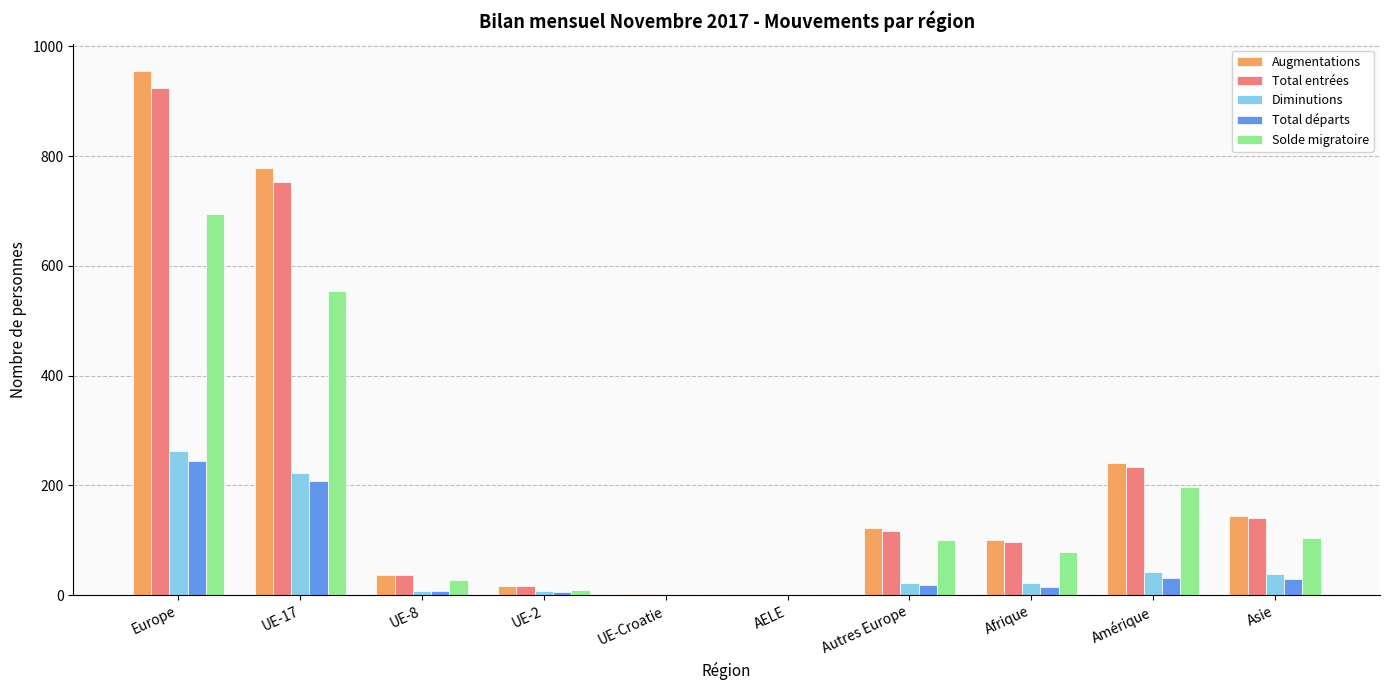

What is the sum of all Total entrées values?

2321